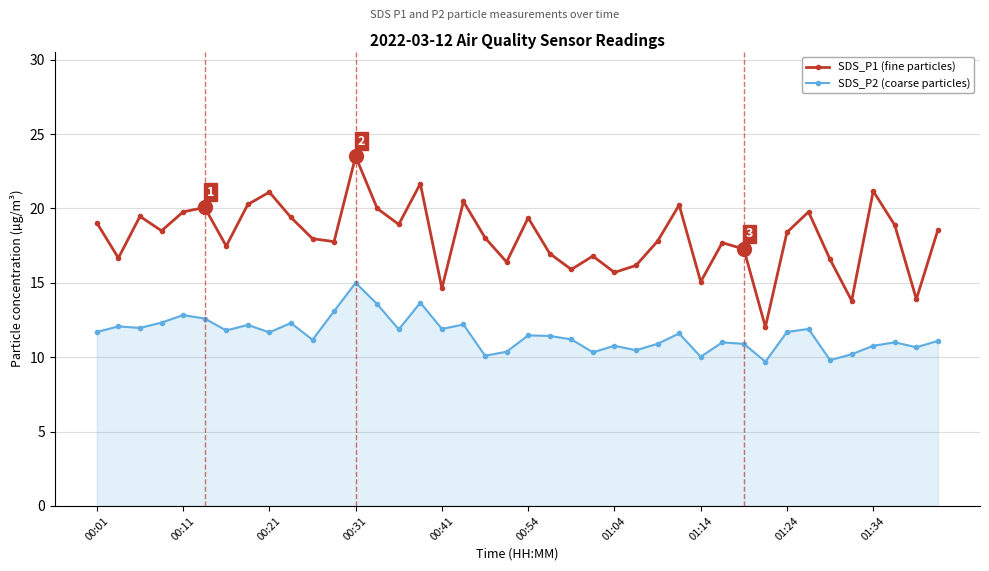

List the series in order of their peak value, highest first.

SDS_P1 (fine particles), SDS_P2 (coarse particles)